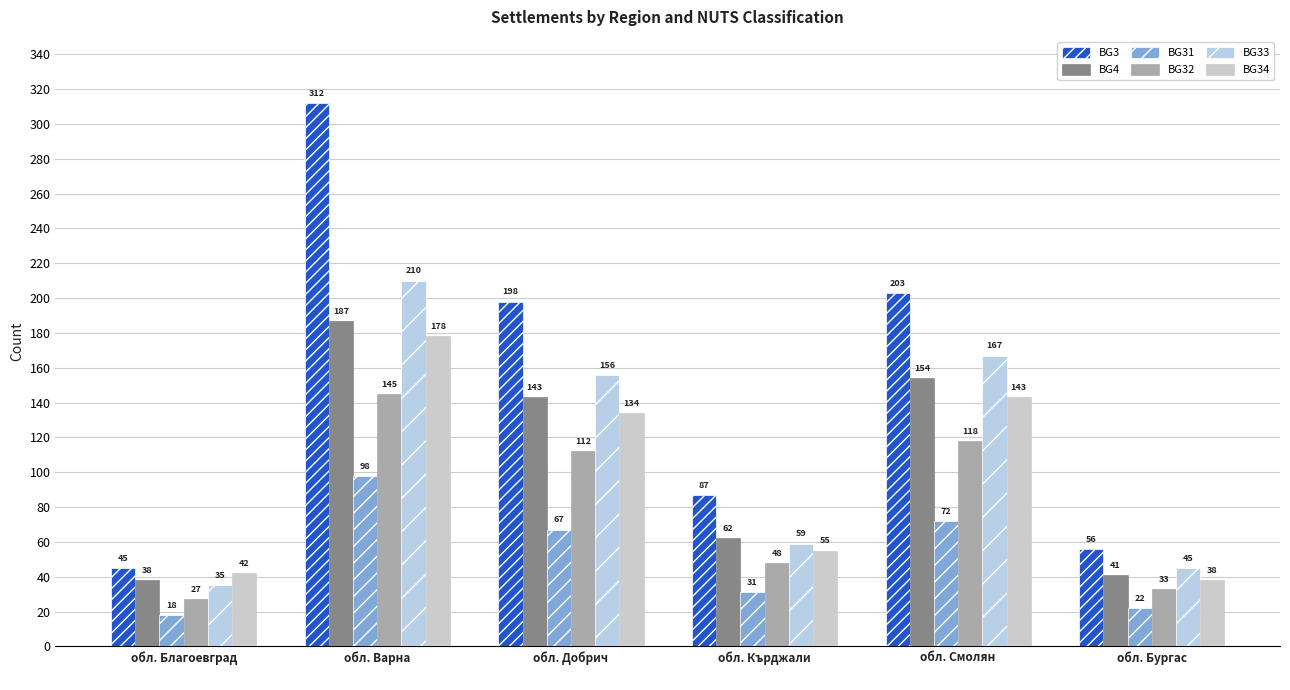

Reading left to right, extract all data points from this chart.

BG3: обл. Благоевград
=45	обл. Варна
=312	обл. Добрич
=198	обл. Кърджали
=87	обл. Смолян
=203	обл. Бургас
=56
BG4: обл. Благоевград
=38	обл. Варна
=187	обл. Добрич
=143	обл. Кърджали
=62	обл. Смолян
=154	обл. Бургас
=41
BG31: обл. Благоевград
=18	обл. Варна
=98	обл. Добрич
=67	обл. Кърджали
=31	обл. Смолян
=72	обл. Бургас
=22
BG32: обл. Благоевград
=27	обл. Варна
=145	обл. Добрич
=112	обл. Кърджали
=48	обл. Смолян
=118	обл. Бургас
=33
BG33: обл. Благоевград
=35	обл. Варна
=210	обл. Добрич
=156	обл. Кърджали
=59	обл. Смолян
=167	обл. Бургас
=45
BG34: обл. Благоевград
=42	обл. Варна
=178	обл. Добрич
=134	обл. Кърджали
=55	обл. Смолян
=143	обл. Бургас
=38